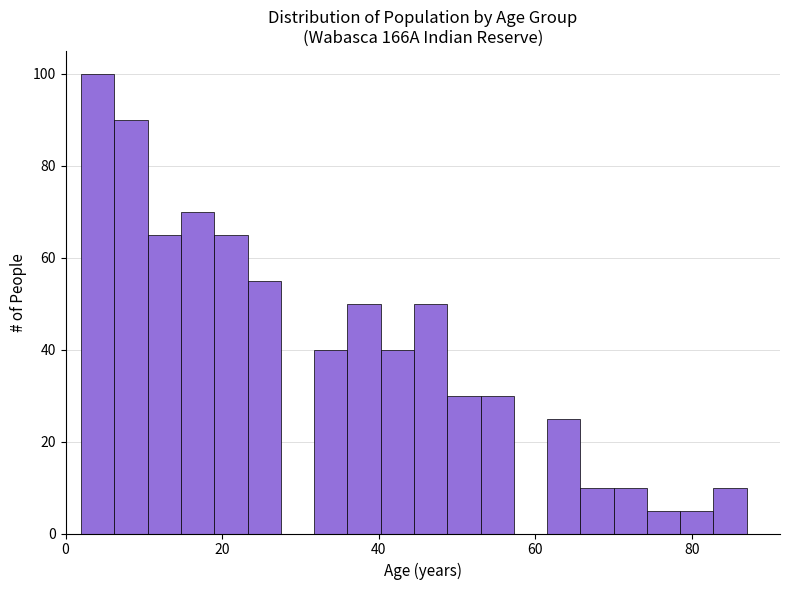

Around what value on the x-axis is the tallest bar? Give the approximate position of its centre, as read against the axis.

4